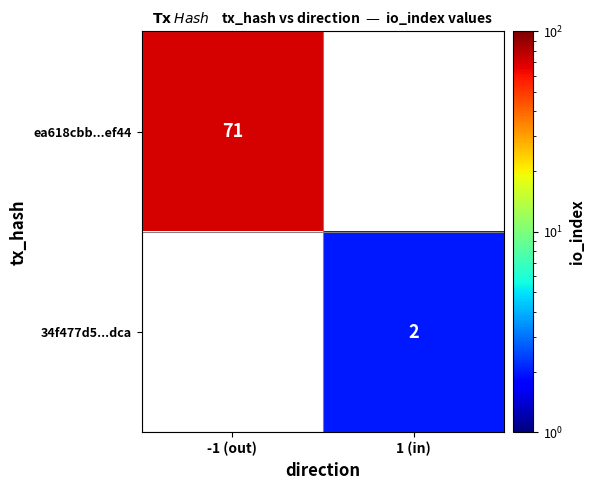

Which has a higher value, 1 (in) or -1 (out)?

-1 (out)